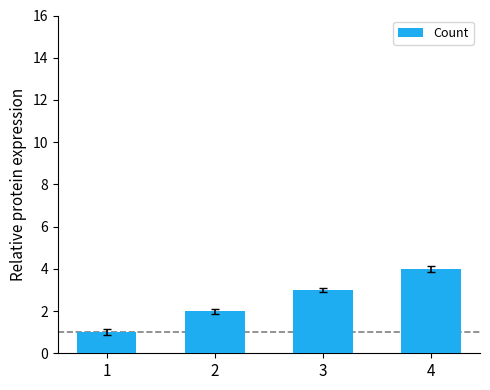

What is the greatest value displayed?

4